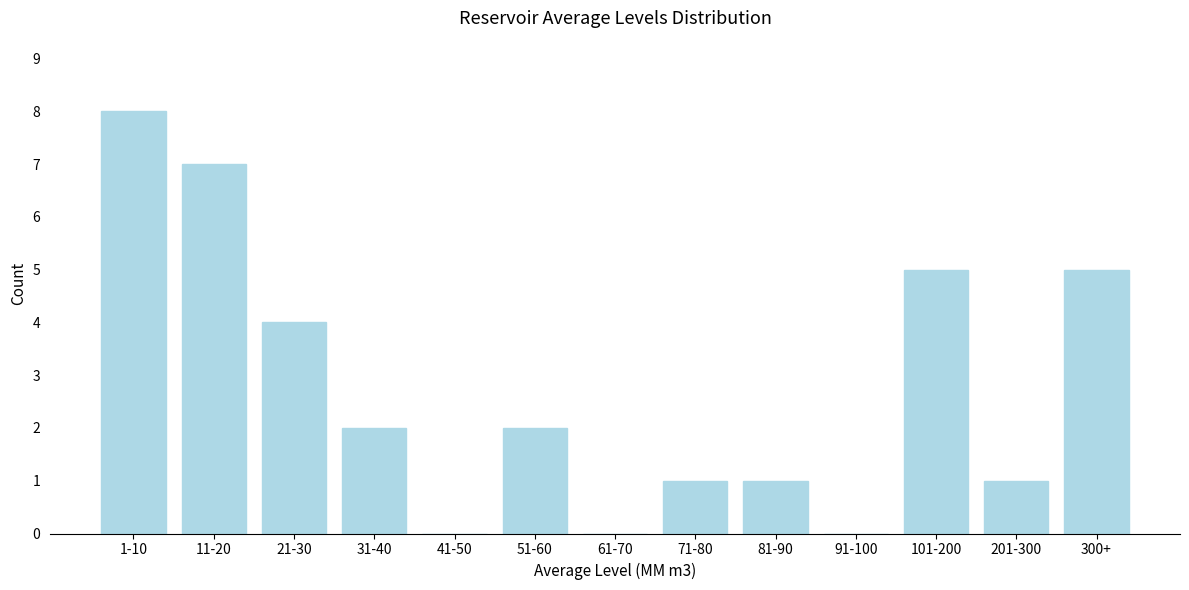

Reading left to right, what are all the values shown in this chart?

1-10=8	11-20=7	21-30=4	31-40=2	41-50=0	51-60=2	61-70=0	71-80=1	81-90=1	91-100=0	101-200=5	201-300=1	300+=5